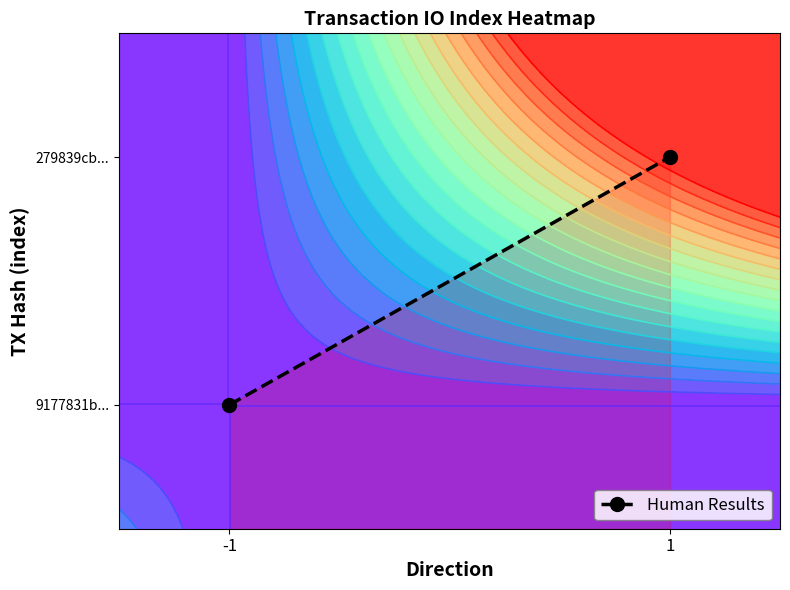

The chart shows a value of 0 at -1. True or false?

True